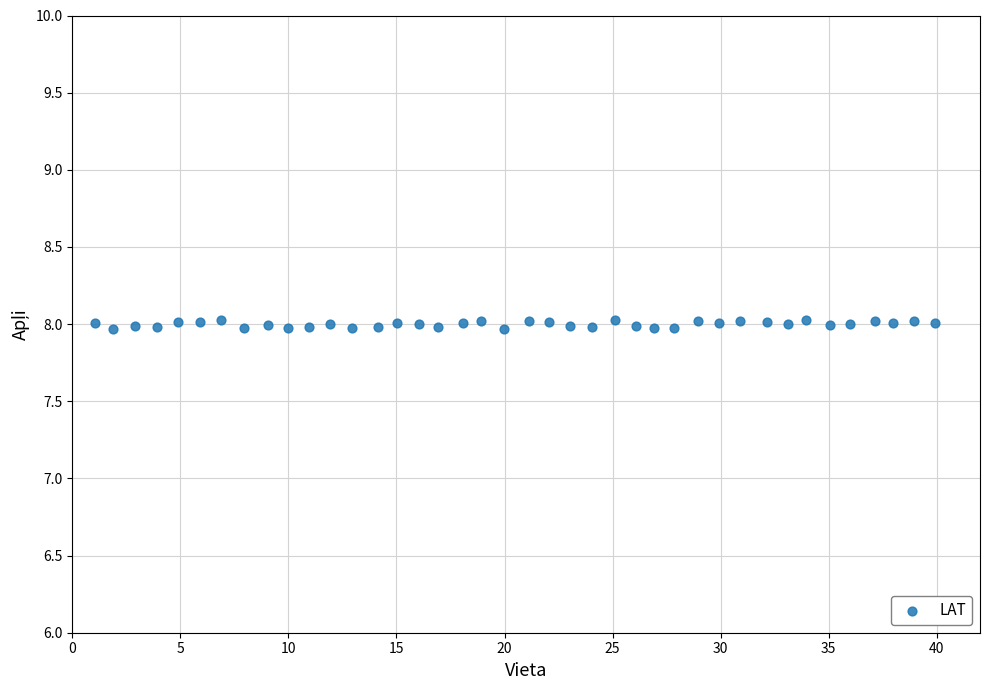

What is the range of X values (max minus min)?

38.9